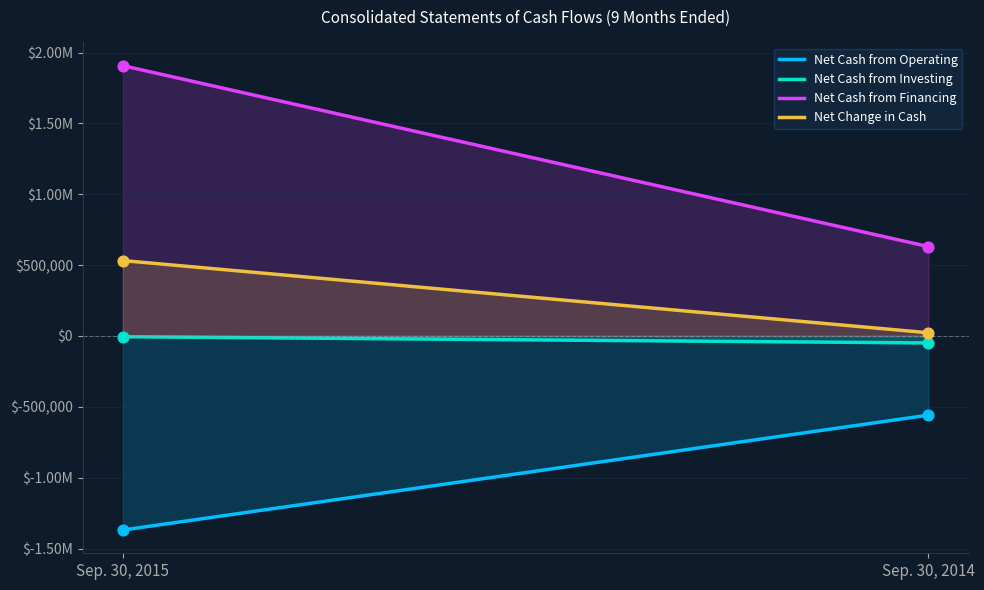

Is the value of Net Cash from Investing at Sep. 30, 2015 greater than the value of Net Cash from Operating at Sep. 30, 2015?

Yes